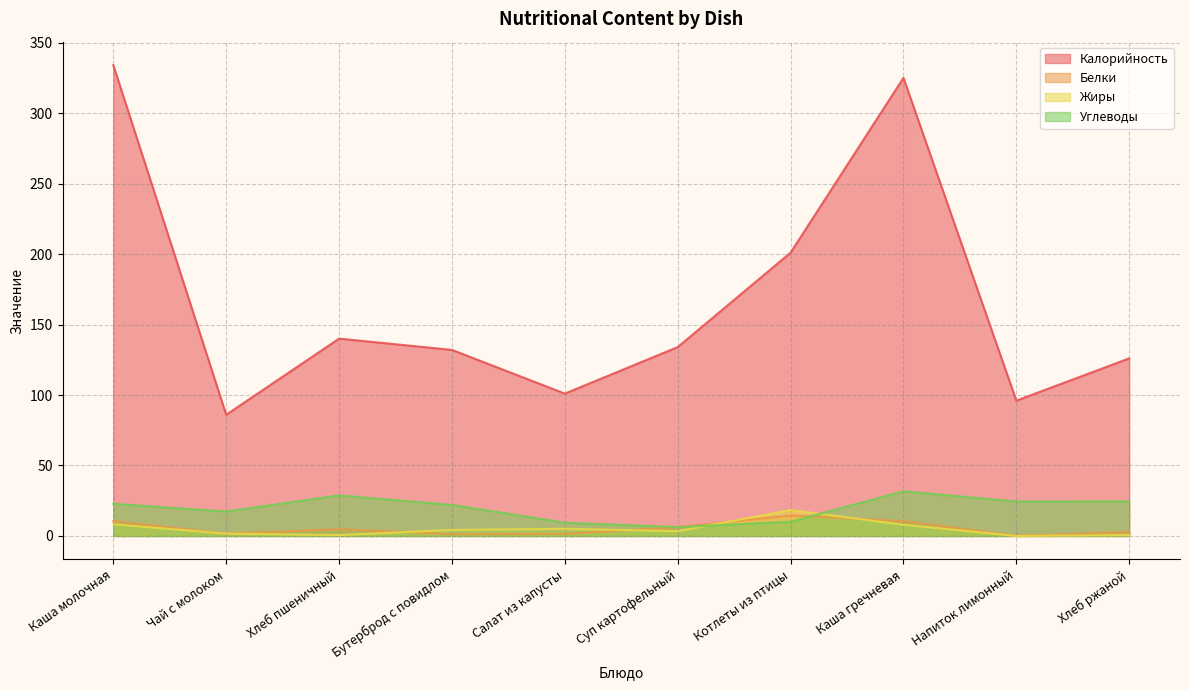

How many data points in Белки are less than 4?

5